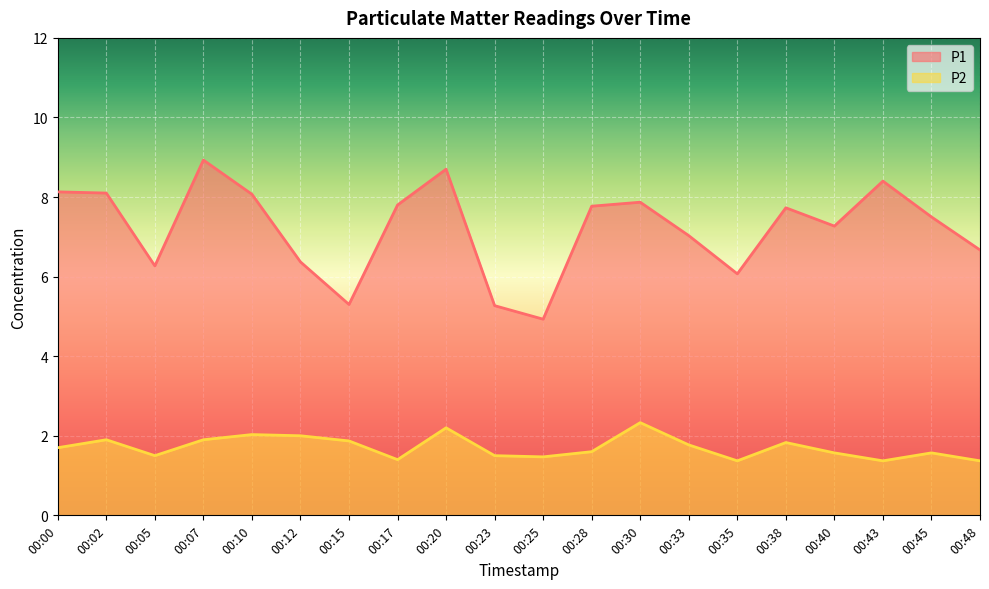

True or false: P2 and P1 cross at least once.

False